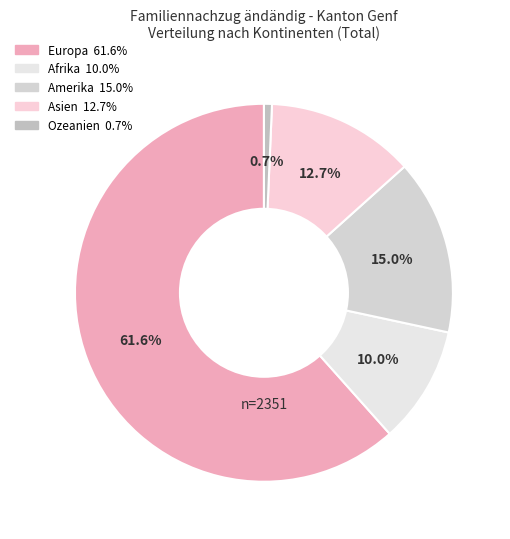

Do Afrika and Ozeanien together represent more than half of the pie?

No